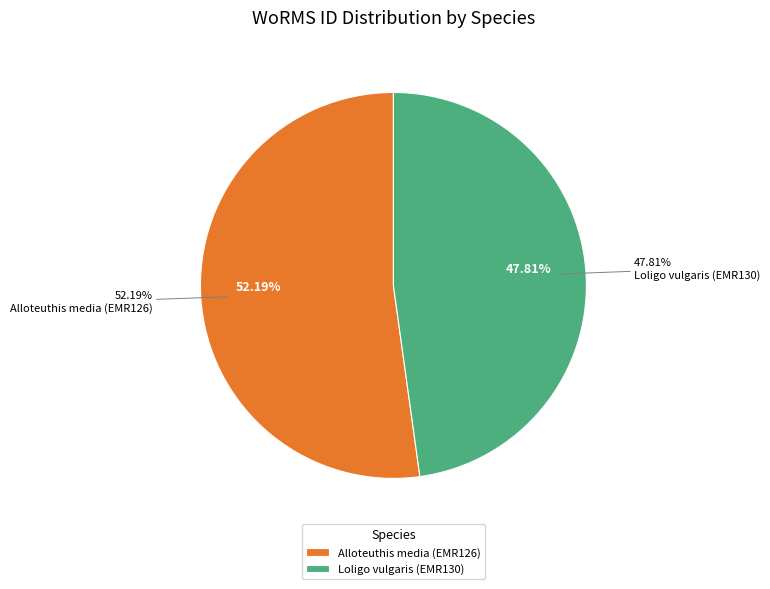

Is it true that Alloteuthis media (EMR126) is 52% of the pie?

True